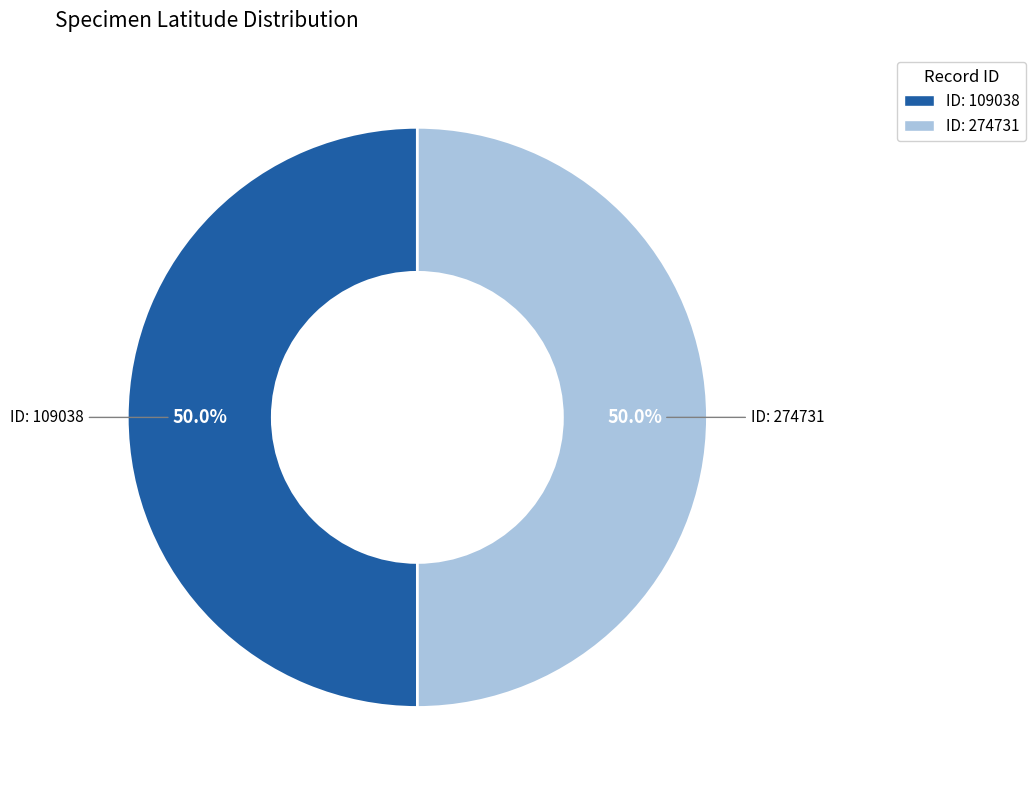

How many segments does this pie chart have?

2